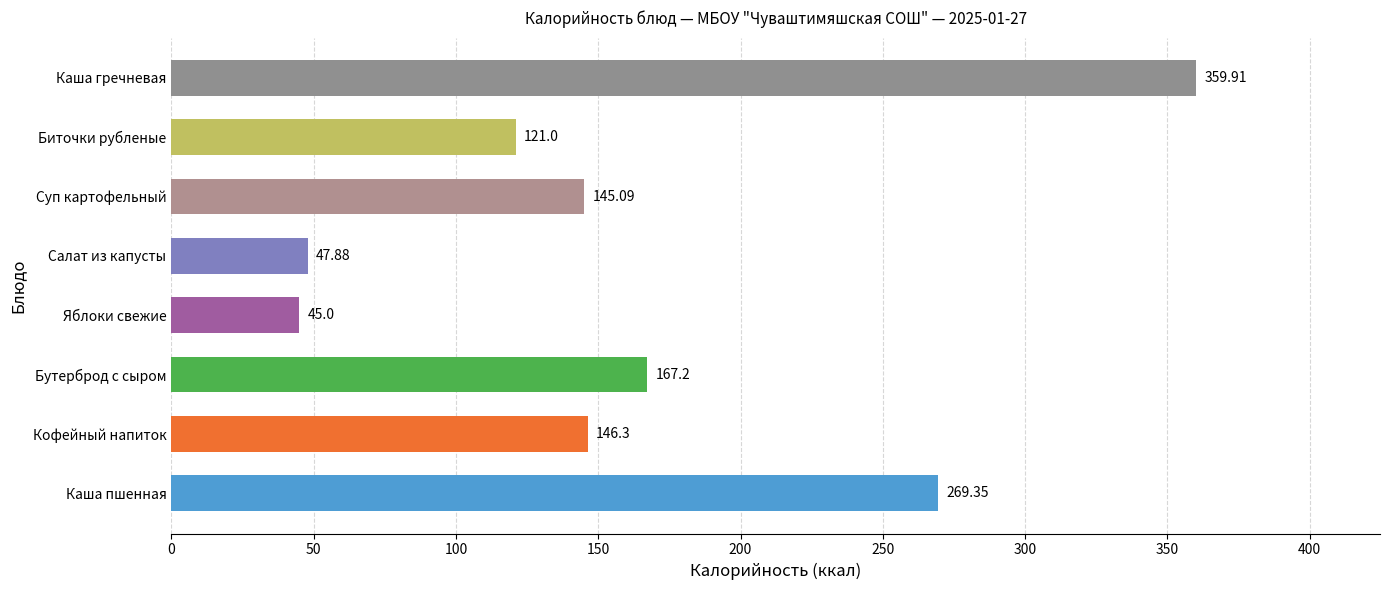

What is the change in value from Кофейный напиток to Суп картофельный?

-1.2